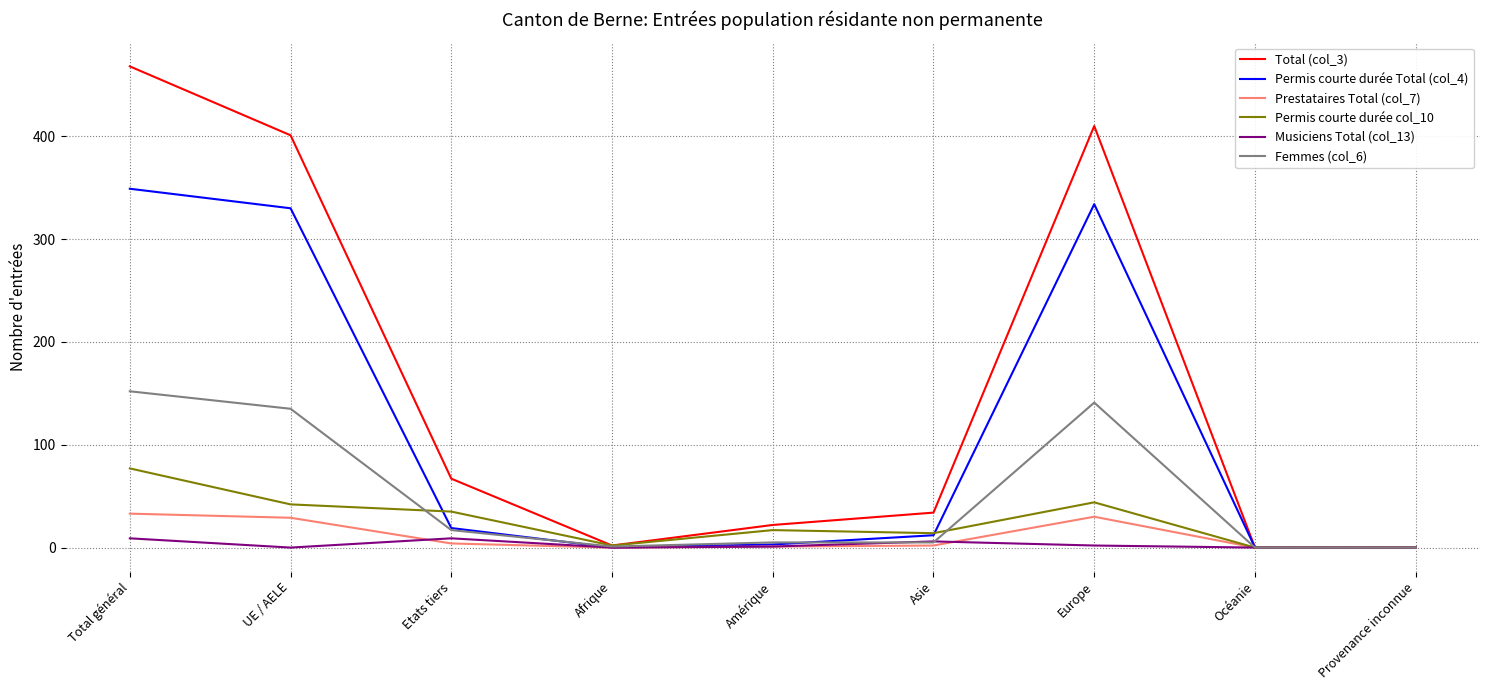

The Musiciens Total (col_13) series shows 2 at Europe. True or false?

True